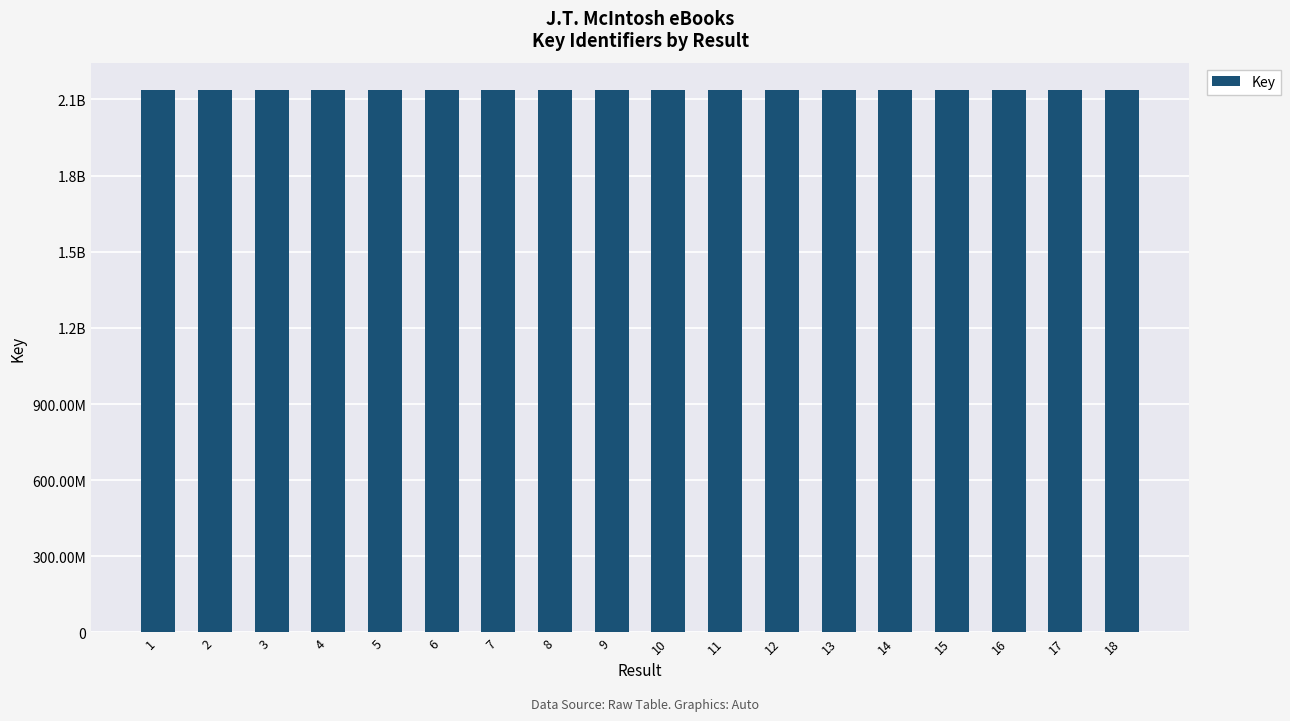

Are the bars horizontal?

No